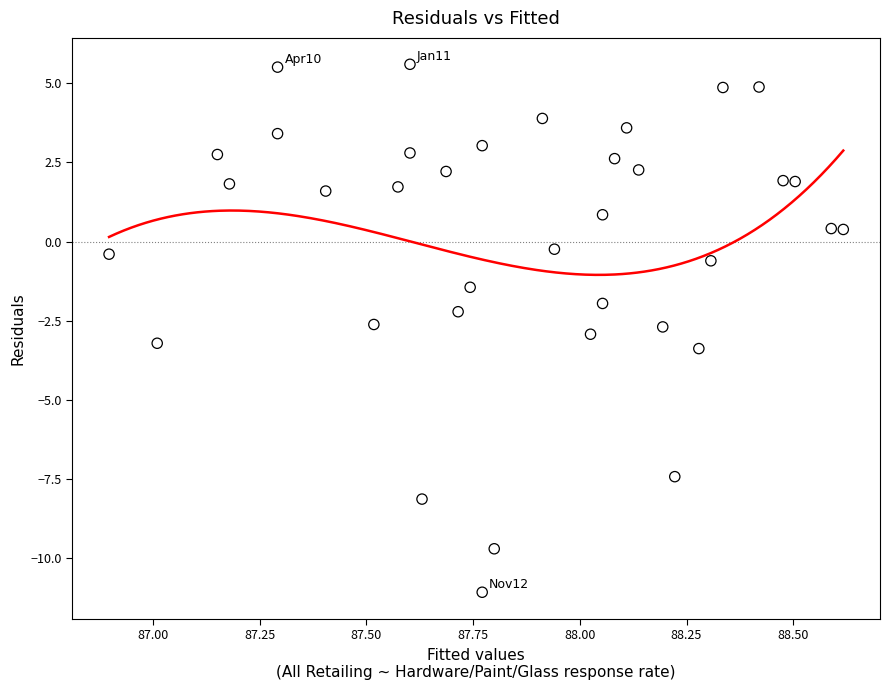

What is the range of X values (max minus min)?

1.7